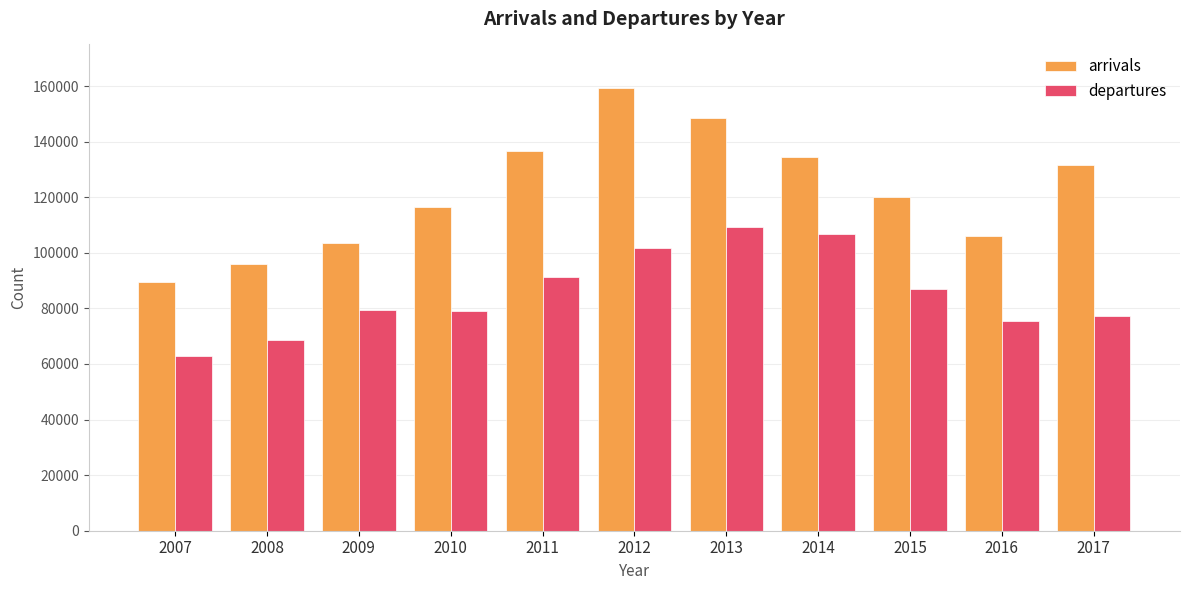

How many bars are there in total?

22